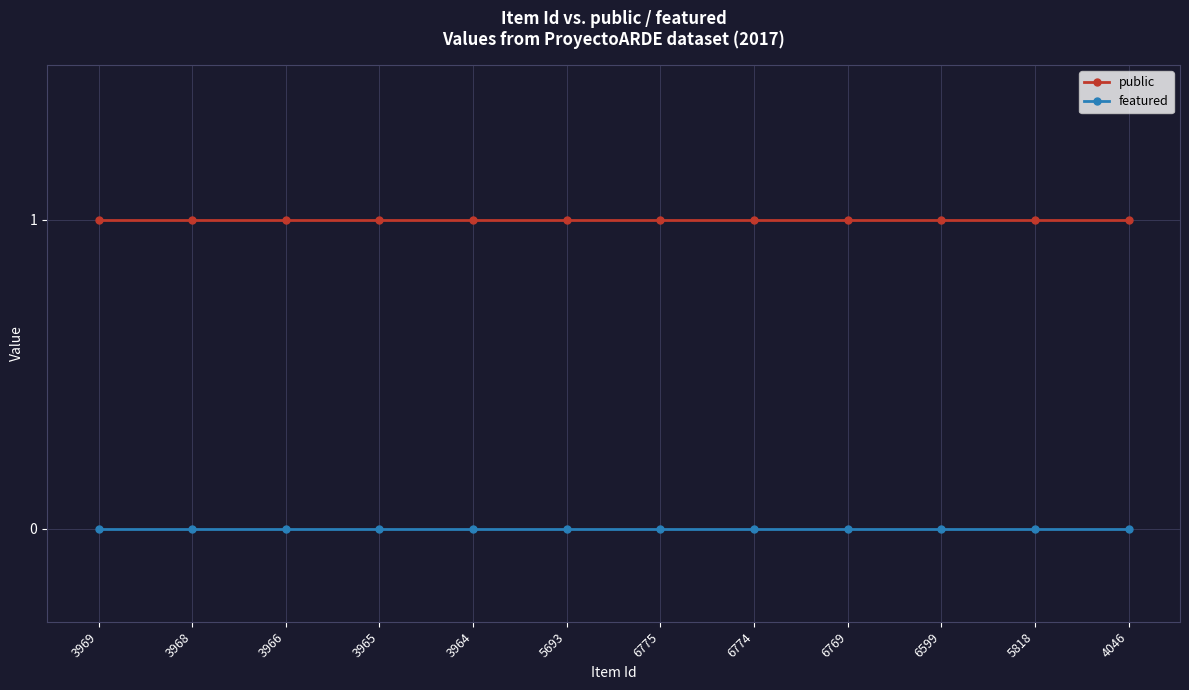

True or false: featured and public intersect in this chart.

False